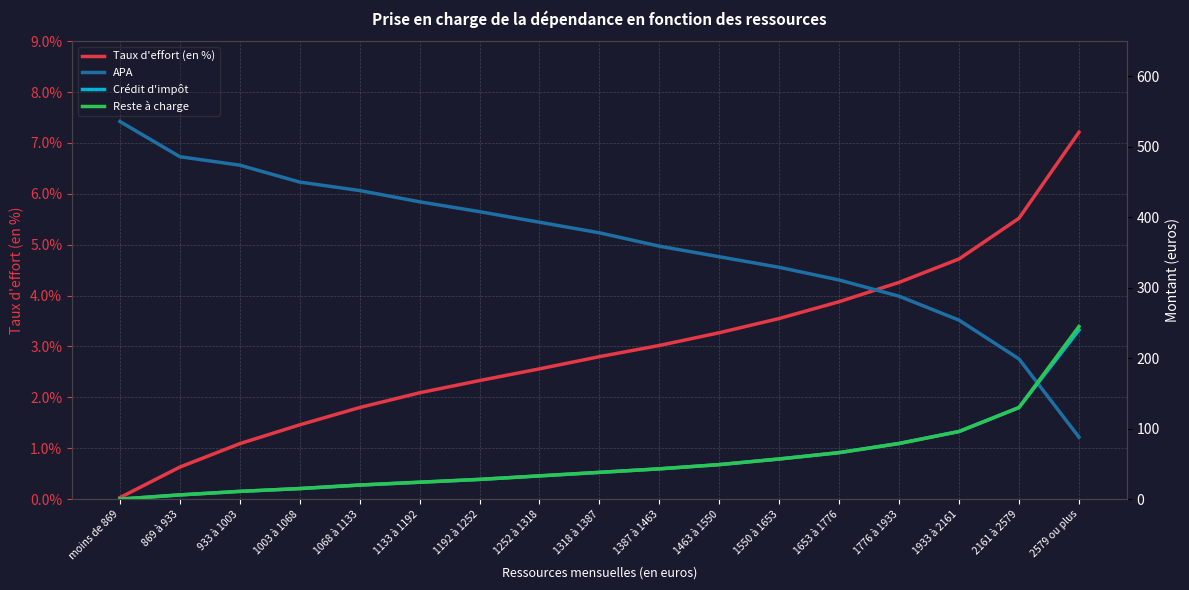

Which series has the largest total across all categories?

APA